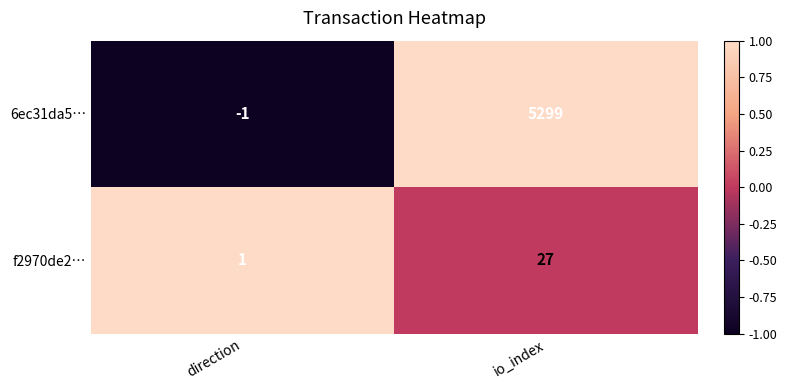

At how many categories does at least one series exceed 0?

2